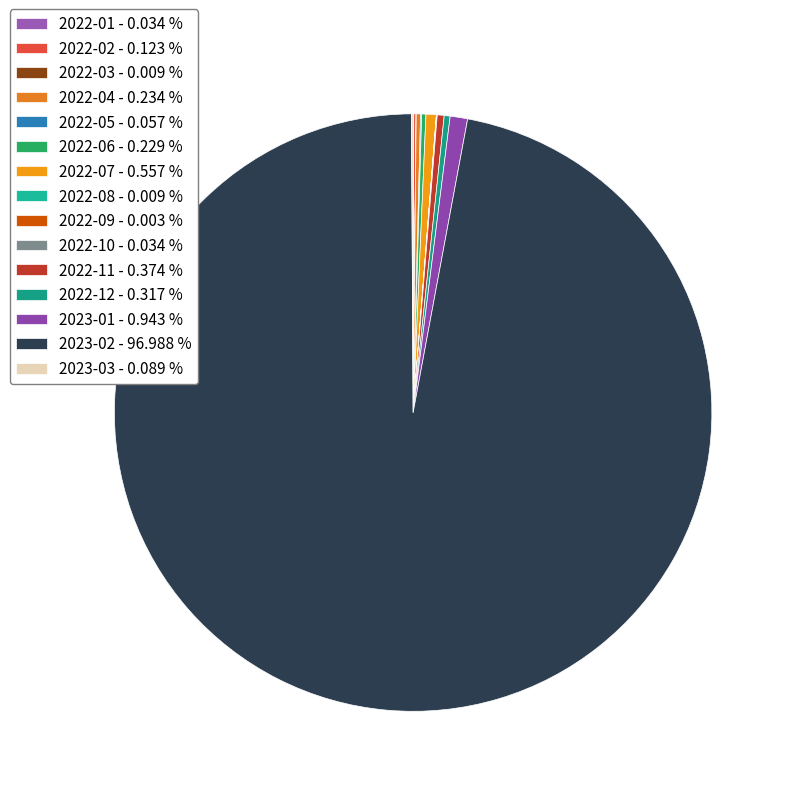

Which slice is the smallest?

2022-09